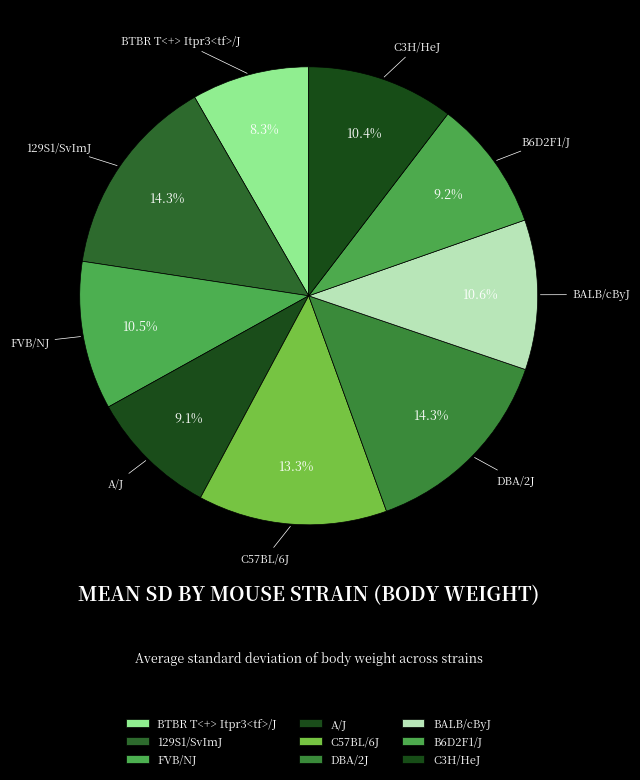

Is BTBR T<+> Itpr3<tf>/J the majority of the pie?

No